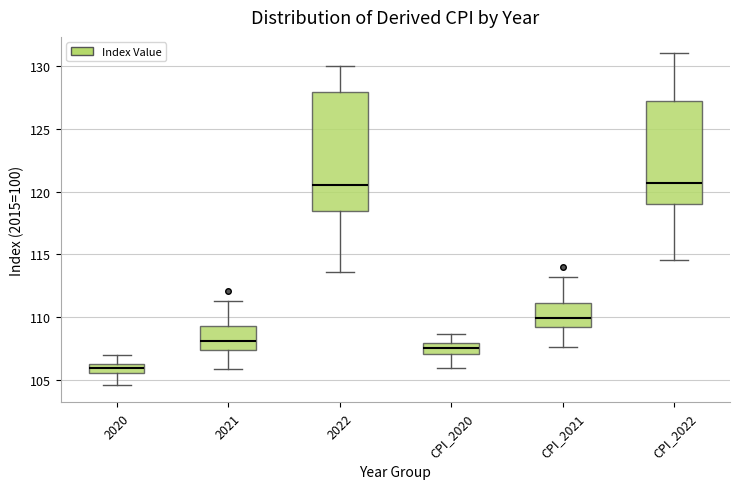

Comparing the boxes themselves (not the whiskers), which one is the tallest?

2022